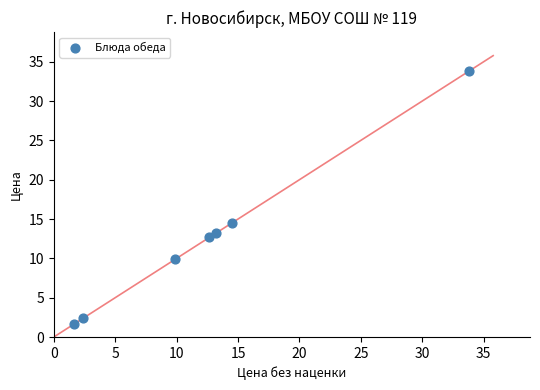

What Y value in the scatter plot is closest to 17?

14.5